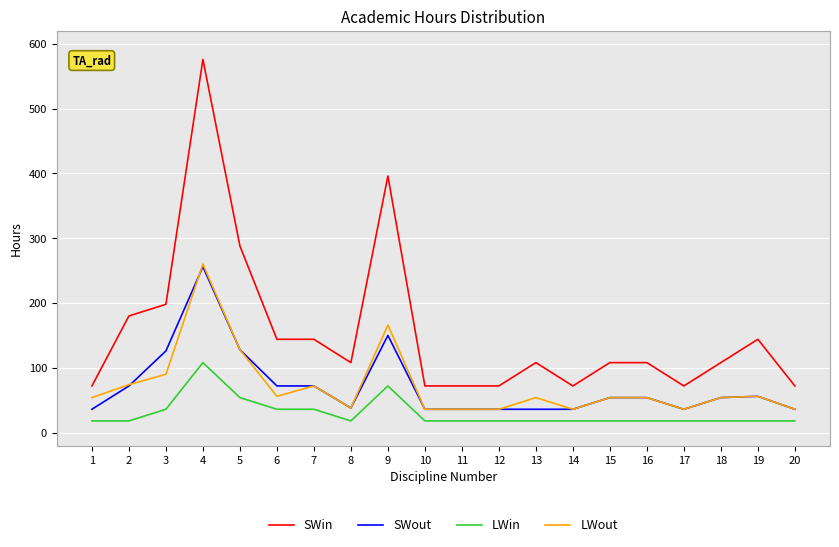

True or false: SWin and SWout cross at least once.

False